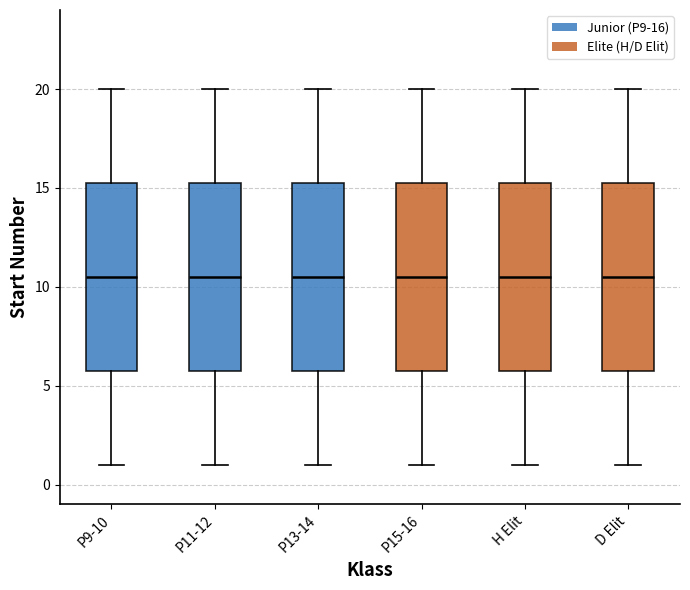

Reading left to right, read every box against the y-axis: the position of its median line, the range the box covers, and the ends of its whiskers. The values are not printed on the chart, so give them approximately, as read against the axis.

P9-10: median 10.5, box 6.0 to 15.5, whiskers 1.0 to 20.0
P11-12: median 10.5, box 6.0 to 15.5, whiskers 1.0 to 20.0
P13-14: median 10.5, box 6.0 to 15.5, whiskers 1.0 to 20.0
P15-16: median 10.5, box 6.0 to 15.5, whiskers 1.0 to 20.0
H Elit: median 10.5, box 6.0 to 15.5, whiskers 1.0 to 20.0
D Elit: median 10.5, box 6.0 to 15.5, whiskers 1.0 to 20.0